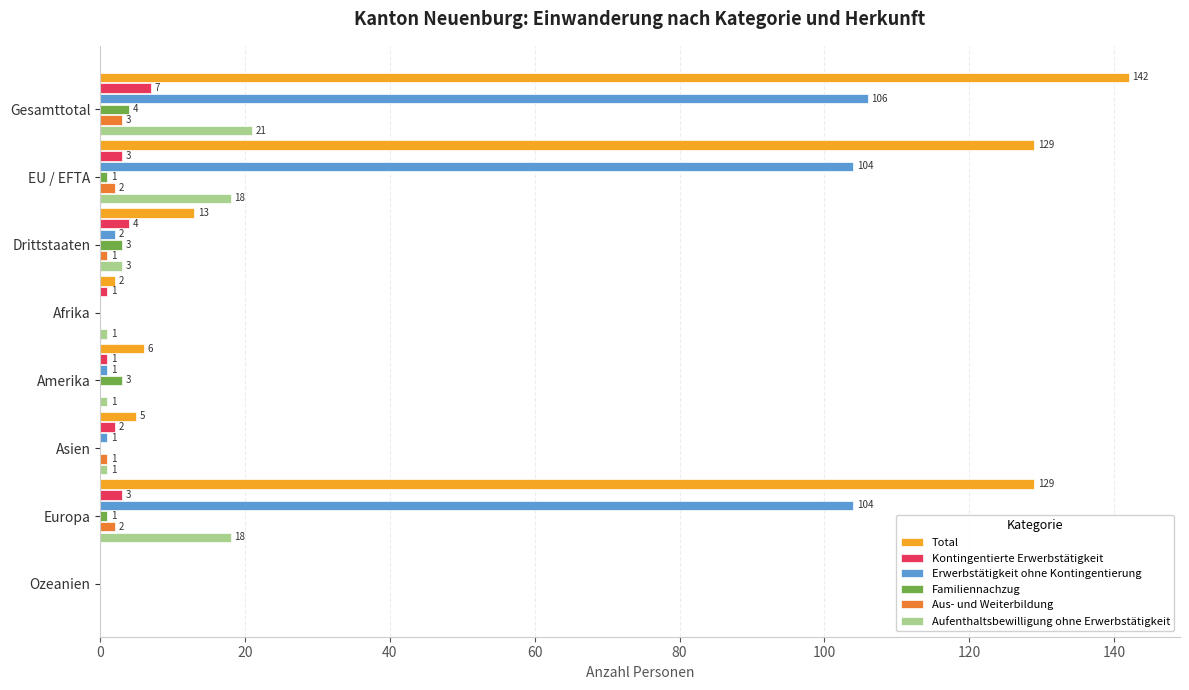

At which category is the sum across all series the highest?

Gesamttotal